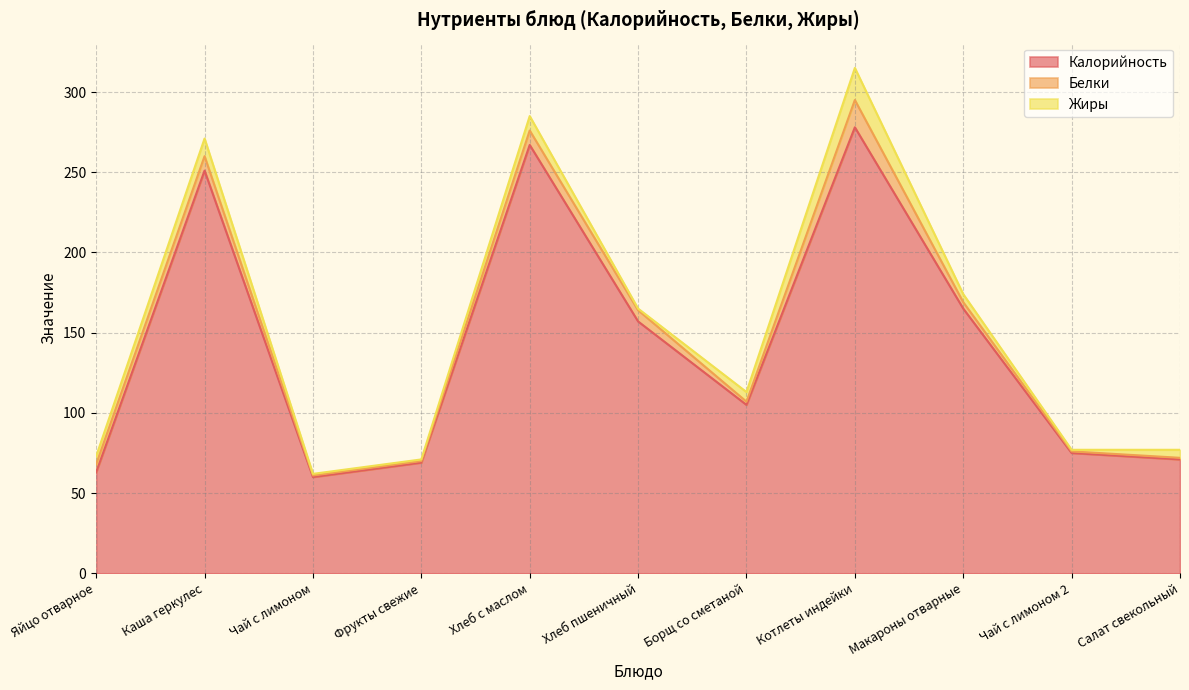

What is the difference between the Белки values at Яйцо отварное and Каша геркулес?

4